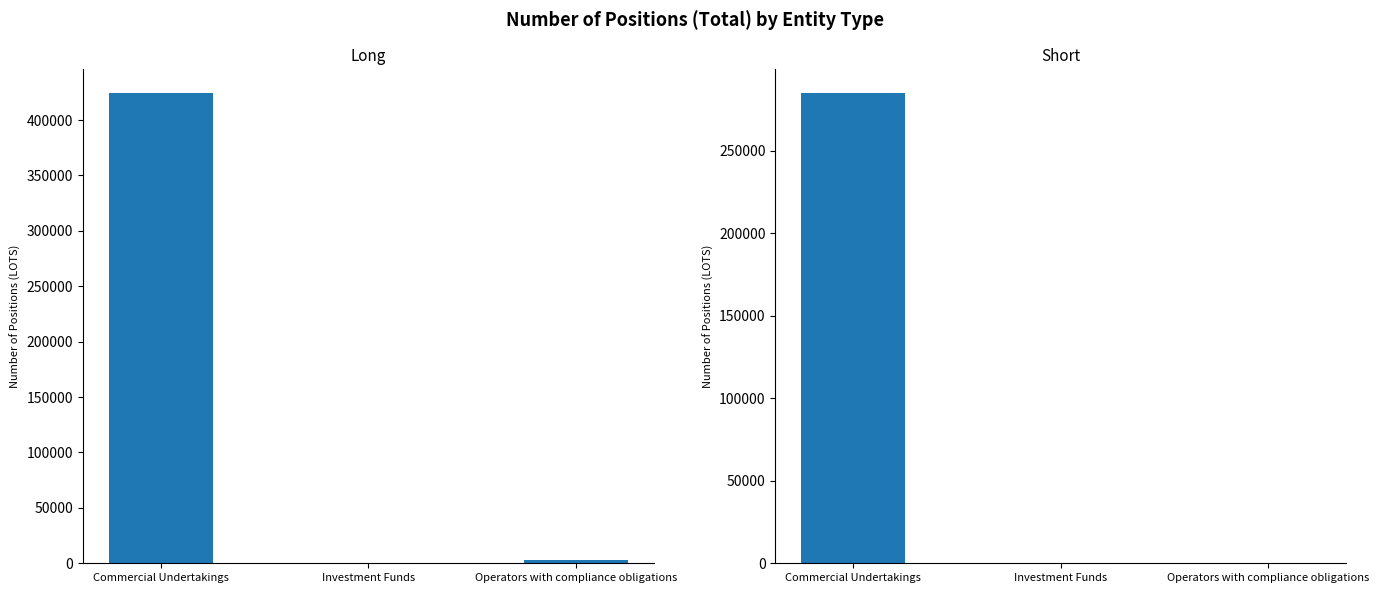

Which label corresponds to the largest value in the chart?

Commercial Undertakings